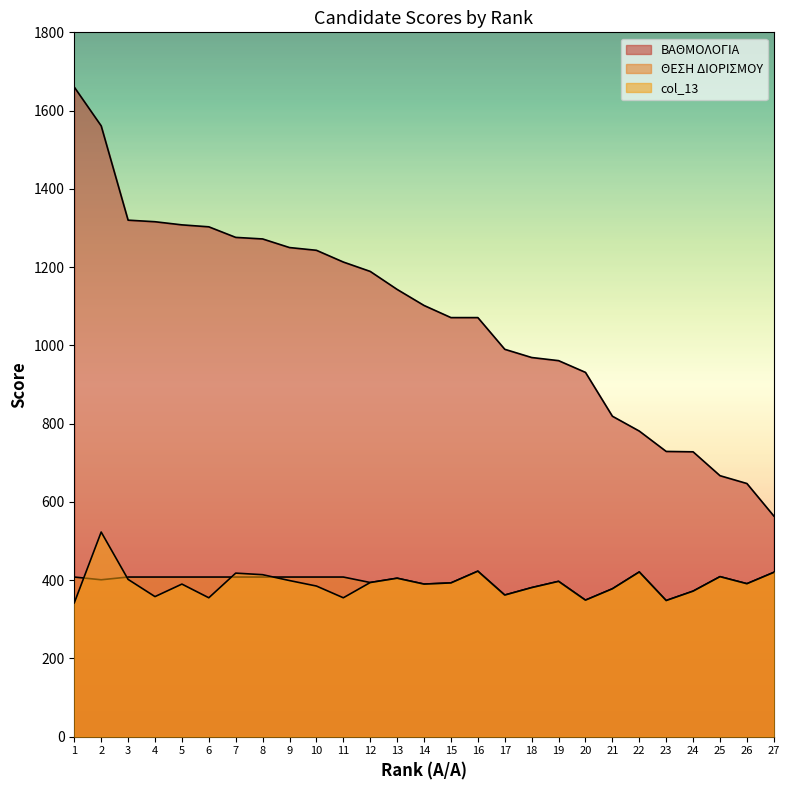

How many interior local peaks does the ΘΕΣΗ ΔΙΟΡΙΣΜΟΥ series have?

5